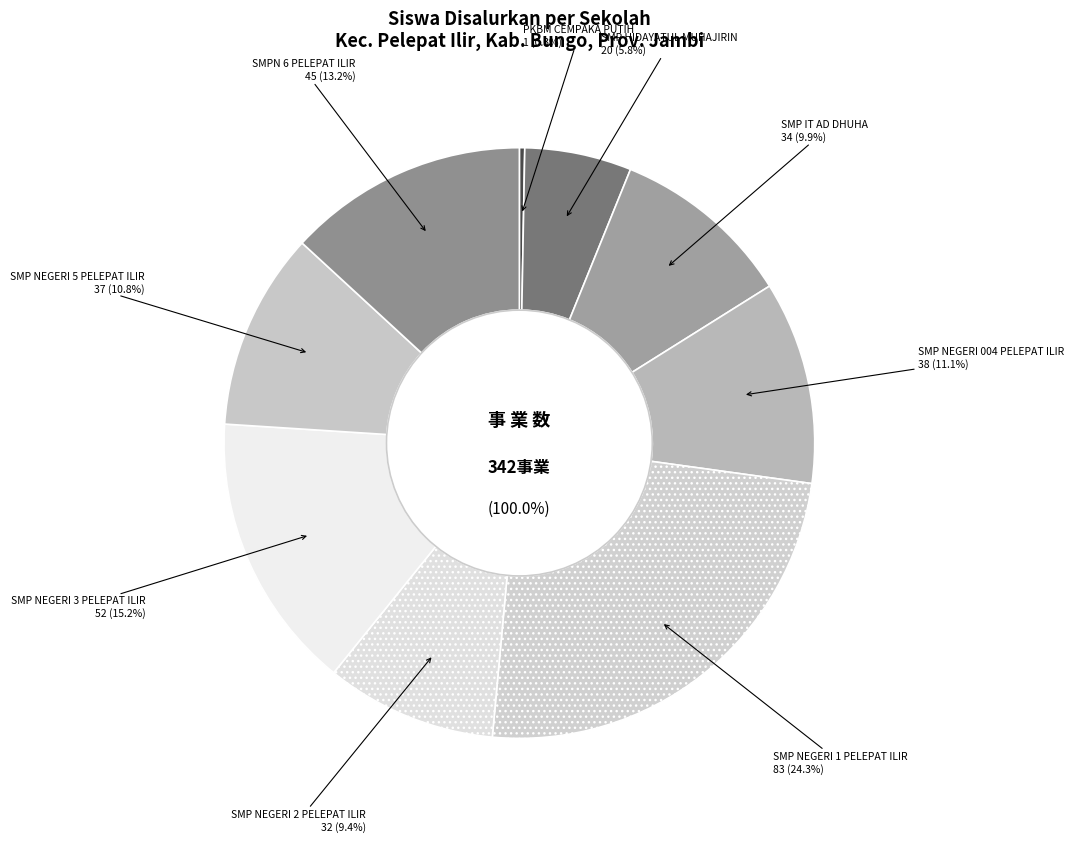

Does SMP NEGERI 5 PELEPAT ILIR account for over 50% of the chart?

No